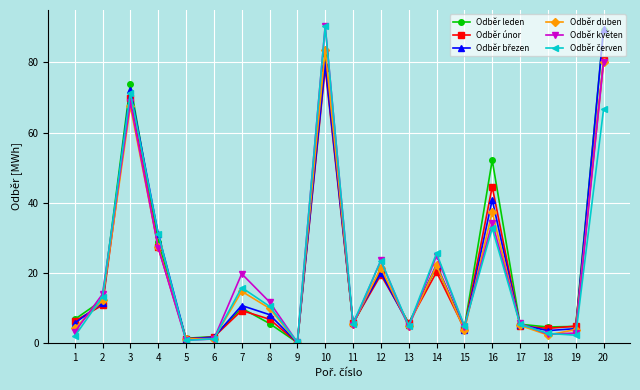

Is it true that Odběr únor equals 27.4 at 4?

True